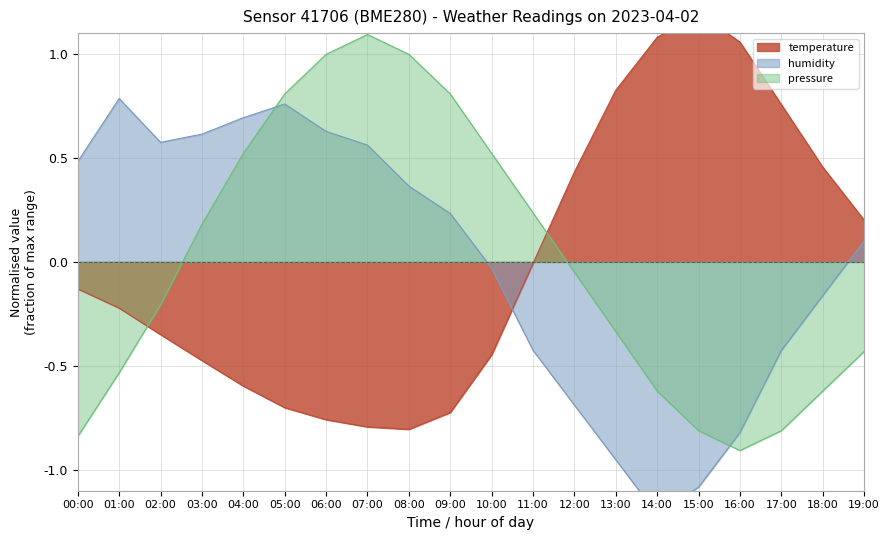

True or false: temperature and humidity cross at least once.

True